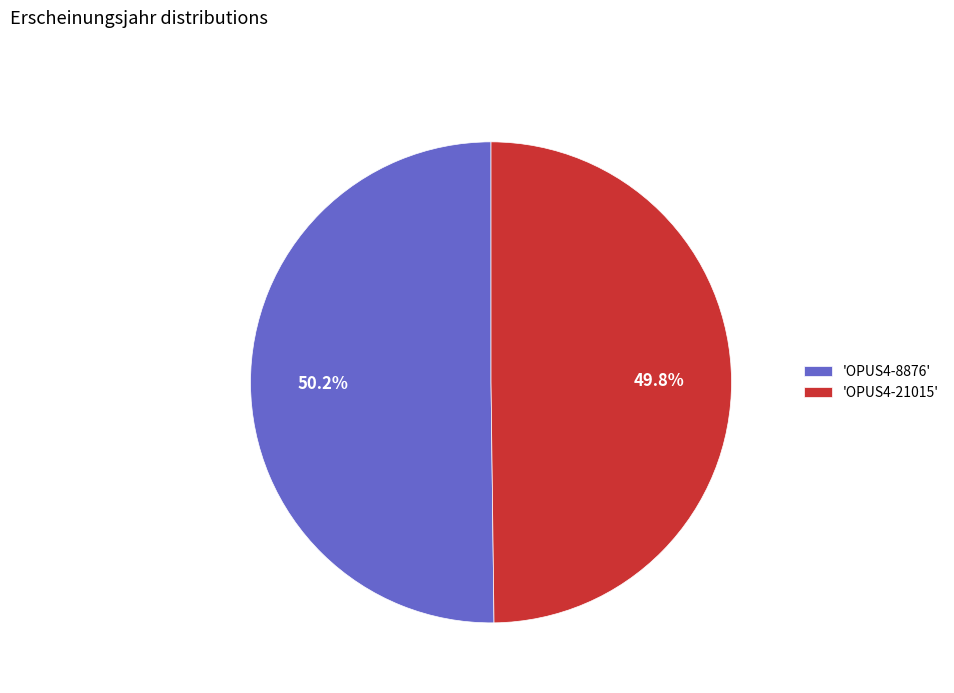

Is the sum of 'OPUS4-21015' and 'OPUS4-8876' greater than half?

Yes